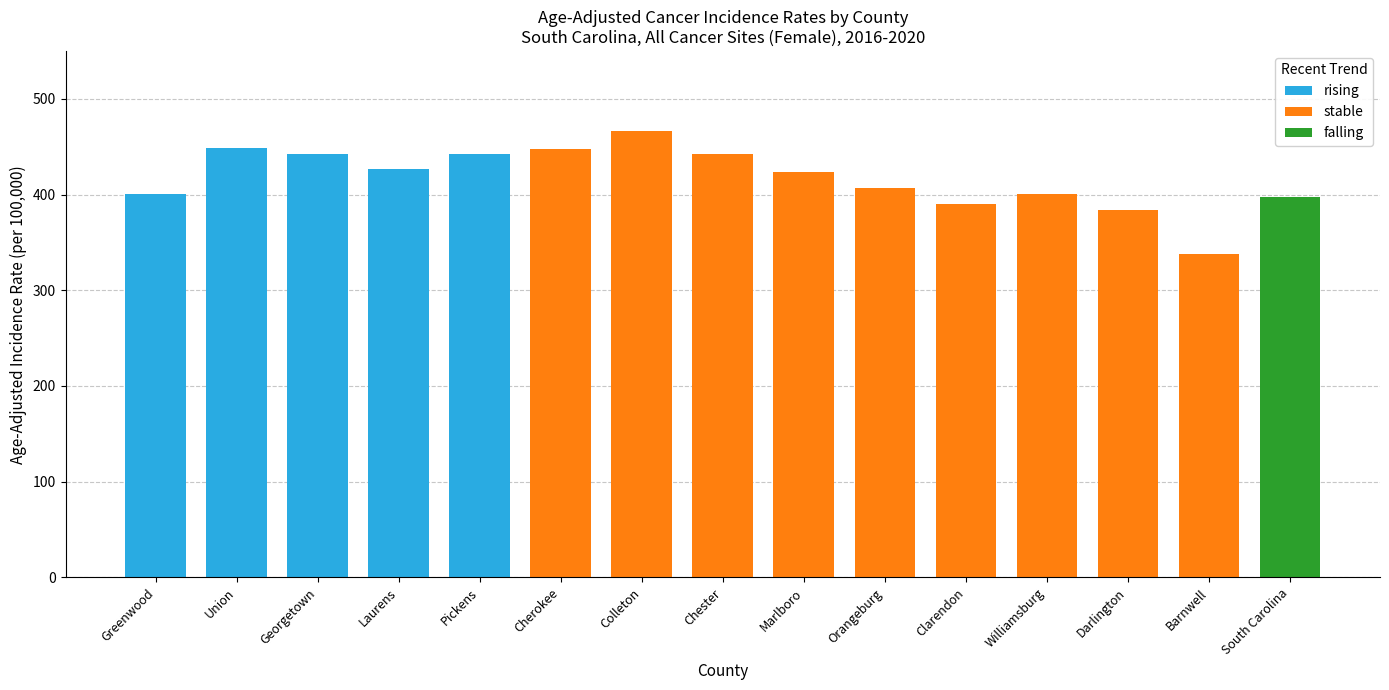

What is the total value across all series at Darlington?

383.8